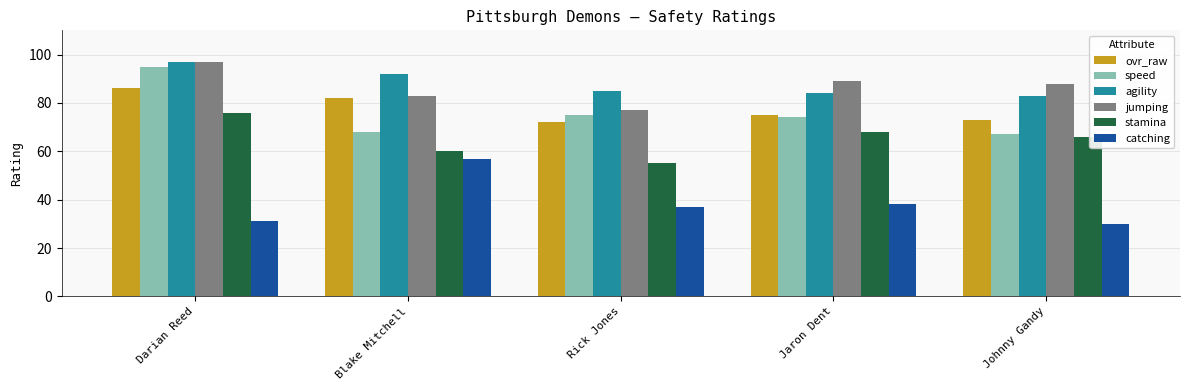

Which label corresponds to the largest value in the chart?

Darian Reed